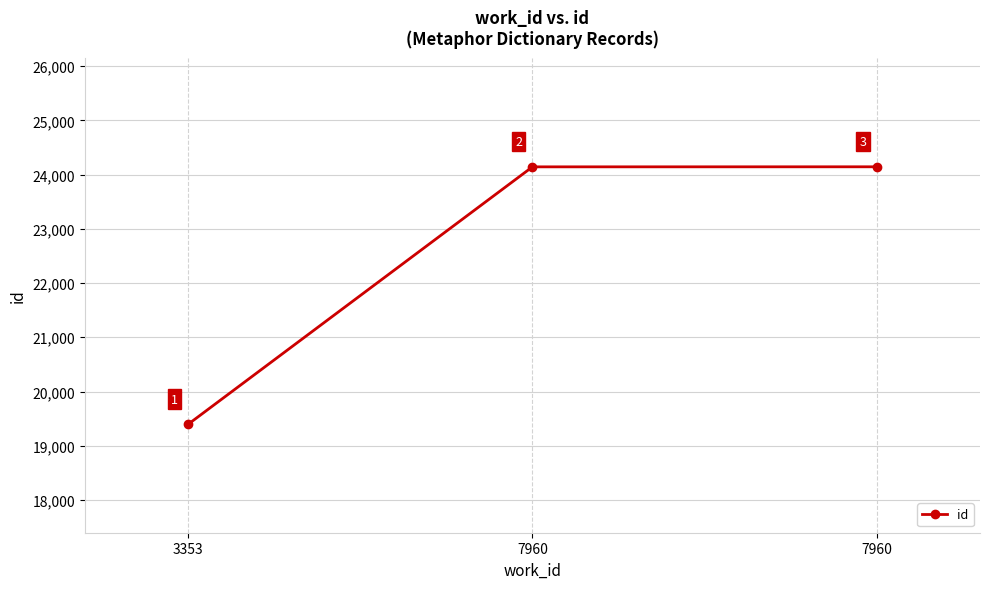

Rank the categories by value from highest to lowest.

7960, 7960, 3353